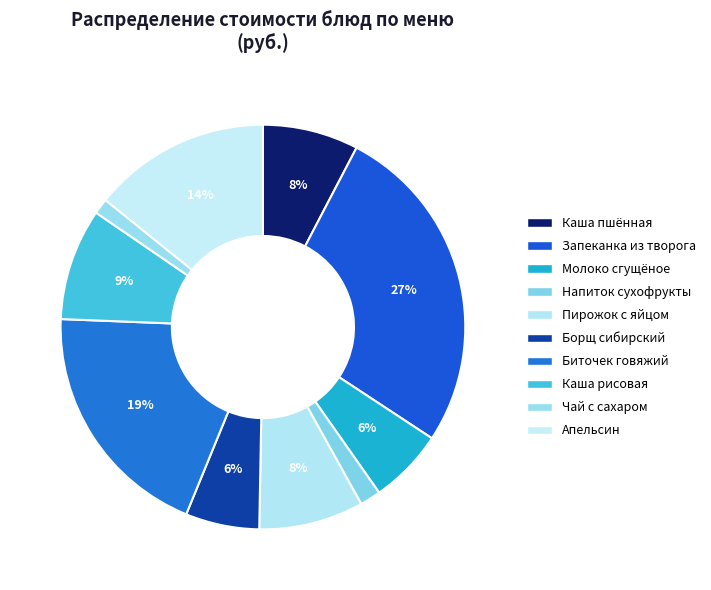

How many slices are in this pie chart?

10